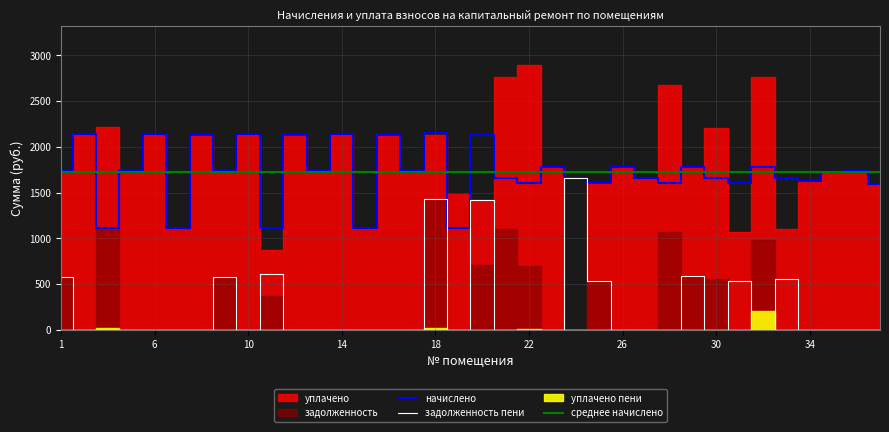

In задолженность_пени, how many points are higher than both neighbors (excluding endpoints)?

8